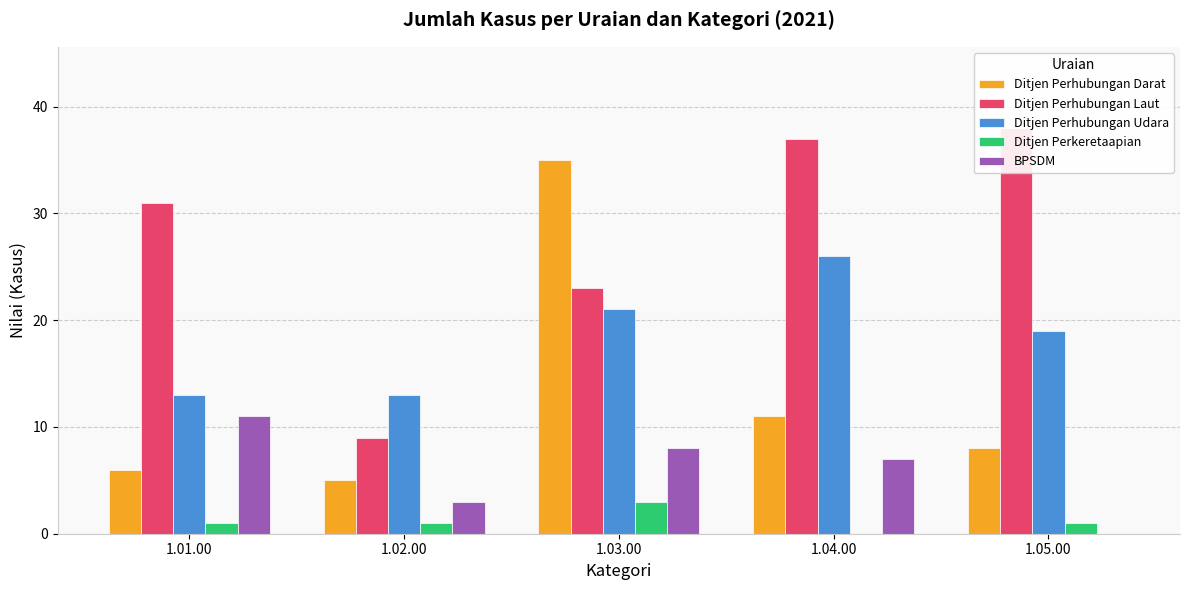

Where does the Ditjen Perhubungan Laut series first go above 31?

1.04.00